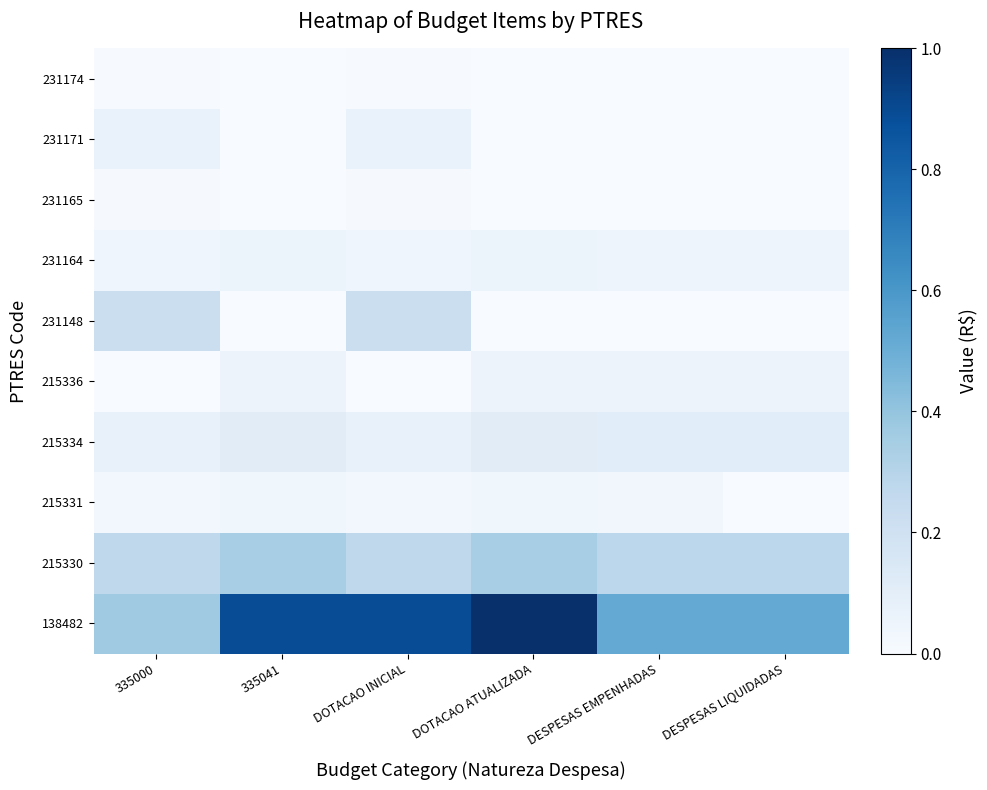

Reading left to right, transcribe all the data shown in this chart.

138482: 335000=0.4	335041=0.9	DOTACAO INICIAL=0.9	DOTACAO ATUALIZADA=1.0	DESPESAS EMPENHADAS=0.5	DESPESAS LIQUIDADAS=0.5
215330: 335000=0.3	335041=0.3	DOTACAO INICIAL=0.3	DOTACAO ATUALIZADA=0.3	DESPESAS EMPENHADAS=0.3	DESPESAS LIQUIDADAS=0.3
215331: 335000=0.0	335041=0.0	DOTACAO INICIAL=0.0	DOTACAO ATUALIZADA=0.0	DESPESAS EMPENHADAS=0.0	DESPESAS LIQUIDADAS=0.0
215334: 335000=0.1	335041=0.1	DOTACAO INICIAL=0.1	DOTACAO ATUALIZADA=0.1	DESPESAS EMPENHADAS=0.1	DESPESAS LIQUIDADAS=0.1
215336: 335000=0.0	335041=0.1	DOTACAO INICIAL=0.0	DOTACAO ATUALIZADA=0.1	DESPESAS EMPENHADAS=0.1	DESPESAS LIQUIDADAS=0.1
231148: 335000=0.2	335041=0.0	DOTACAO INICIAL=0.2	DOTACAO ATUALIZADA=0.0	DESPESAS EMPENHADAS=0.0	DESPESAS LIQUIDADAS=0.0
231164: 335000=0.0	335041=0.1	DOTACAO INICIAL=0.0	DOTACAO ATUALIZADA=0.1	DESPESAS EMPENHADAS=0.0	DESPESAS LIQUIDADAS=0.0
231165: 335000=0.0	335041=0.0	DOTACAO INICIAL=0.0	DOTACAO ATUALIZADA=0.0	DESPESAS EMPENHADAS=0.0	DESPESAS LIQUIDADAS=0.0
231171: 335000=0.1	335041=0.0	DOTACAO INICIAL=0.1	DOTACAO ATUALIZADA=0.0	DESPESAS EMPENHADAS=0.0	DESPESAS LIQUIDADAS=0.0
231174: 335000=0.0	335041=0.0	DOTACAO INICIAL=0.0	DOTACAO ATUALIZADA=0.0	DESPESAS EMPENHADAS=0.0	DESPESAS LIQUIDADAS=0.0